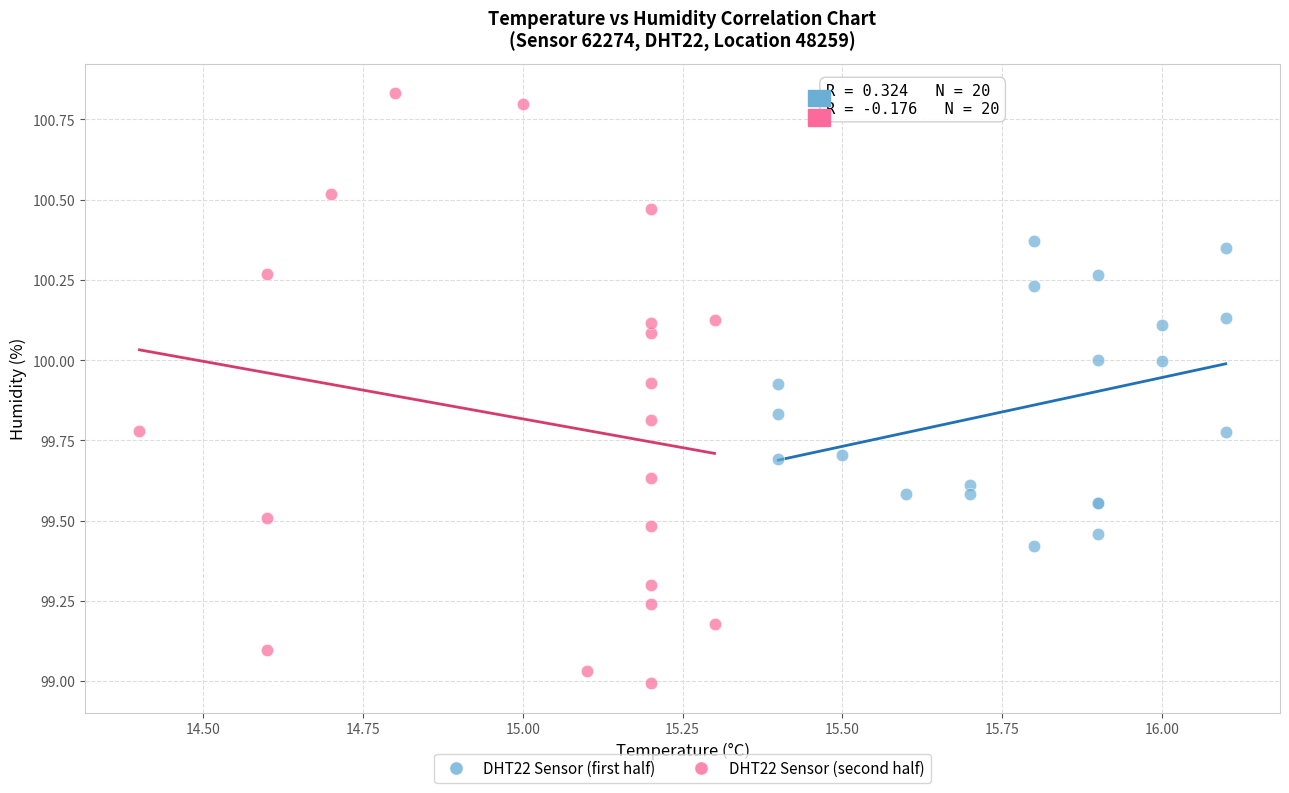

Which series contains the lowest Y value?

DHT22 Sensor (second half)